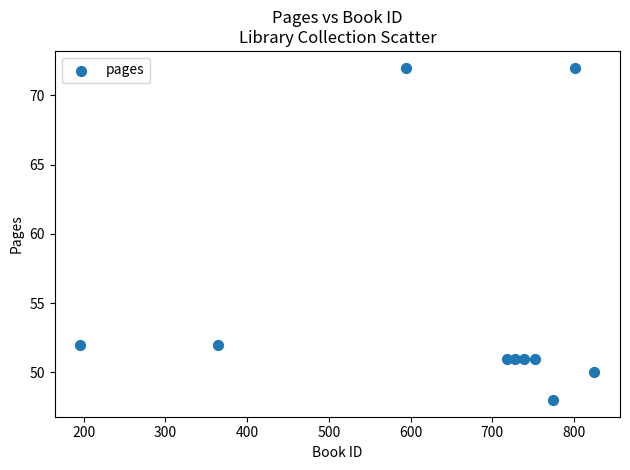

What is the average Y value?

55